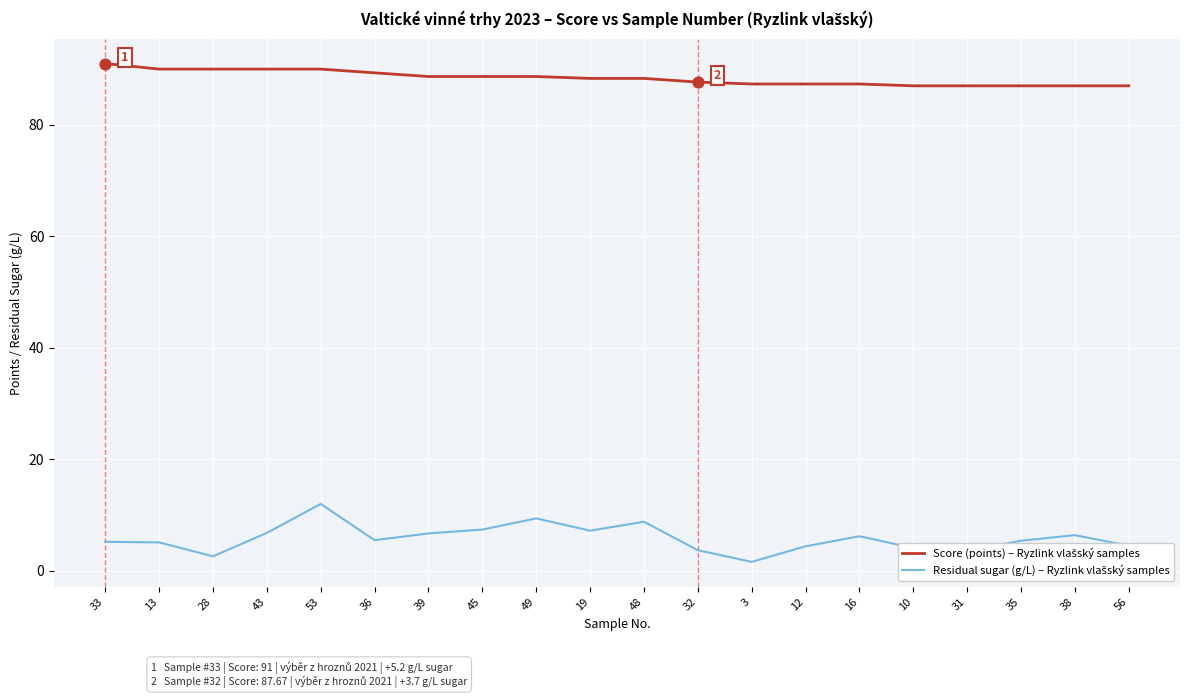

What position from the left is 45?

8